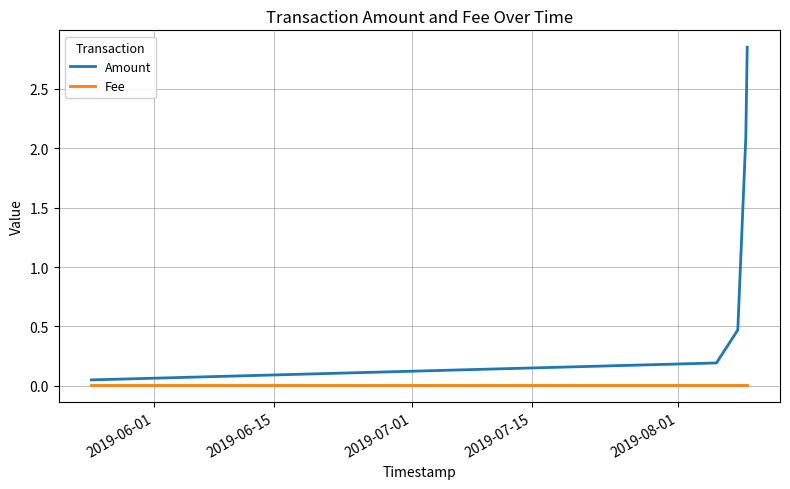

Which series has the largest total across all categories?

Amount